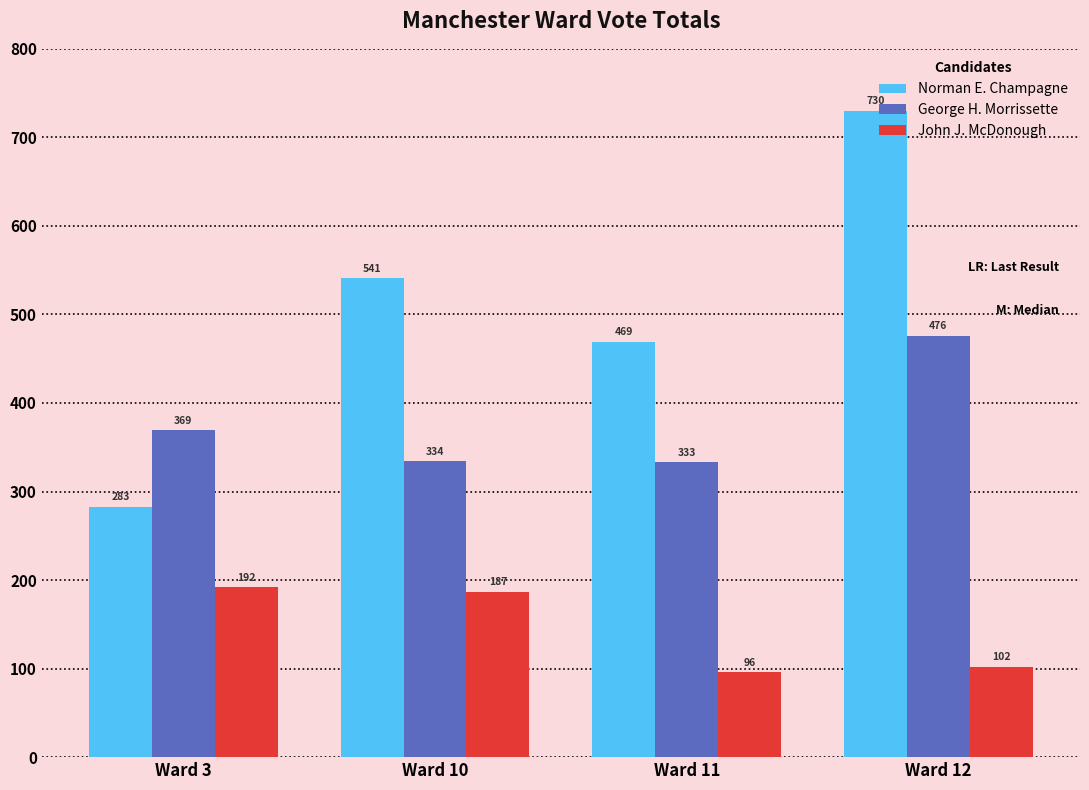

What is the spread (max minus min) of values at Ward 3?

177